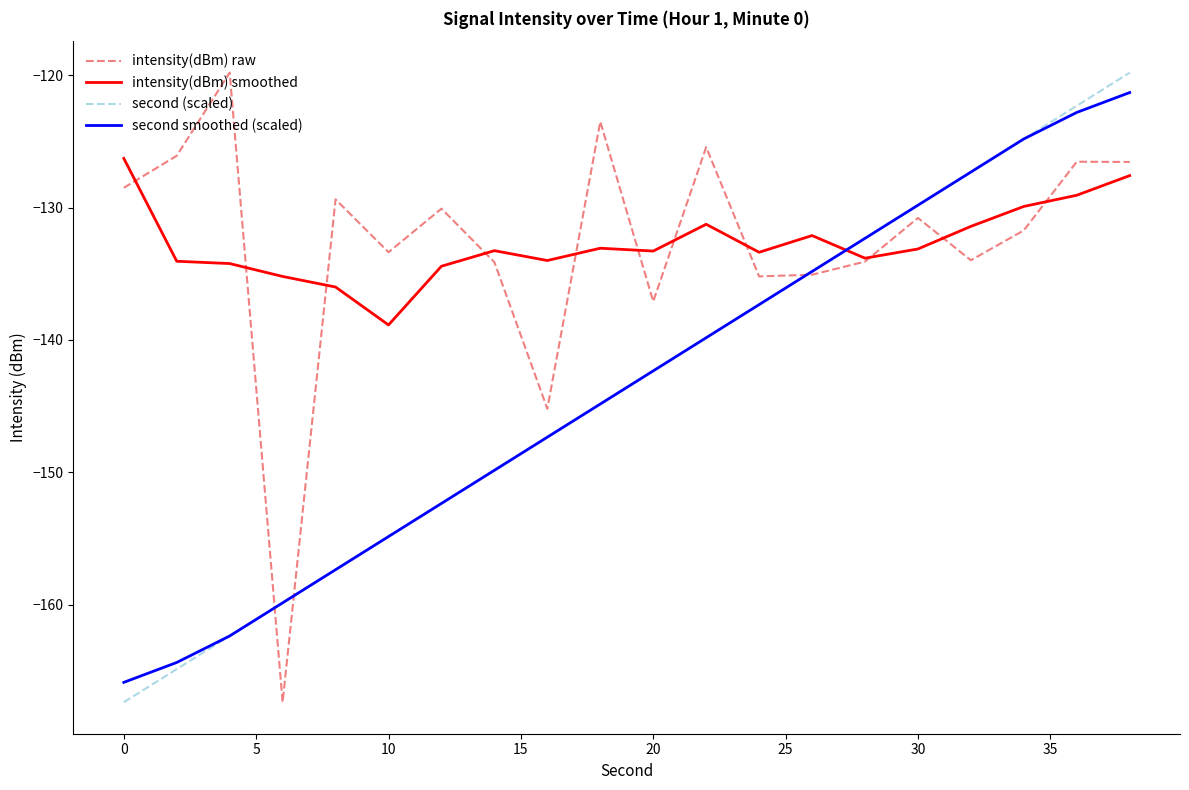

How many times do second smoothed (scaled) and intensity(dBm) smoothed cross each other?

1